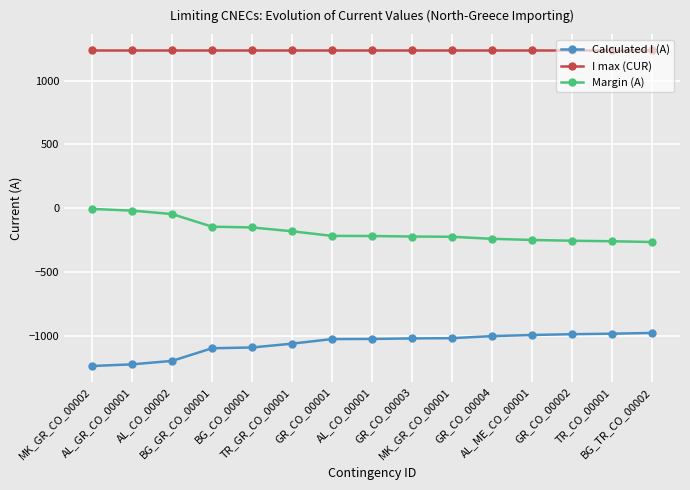

What is the minimum value shown in the chart?

-1235